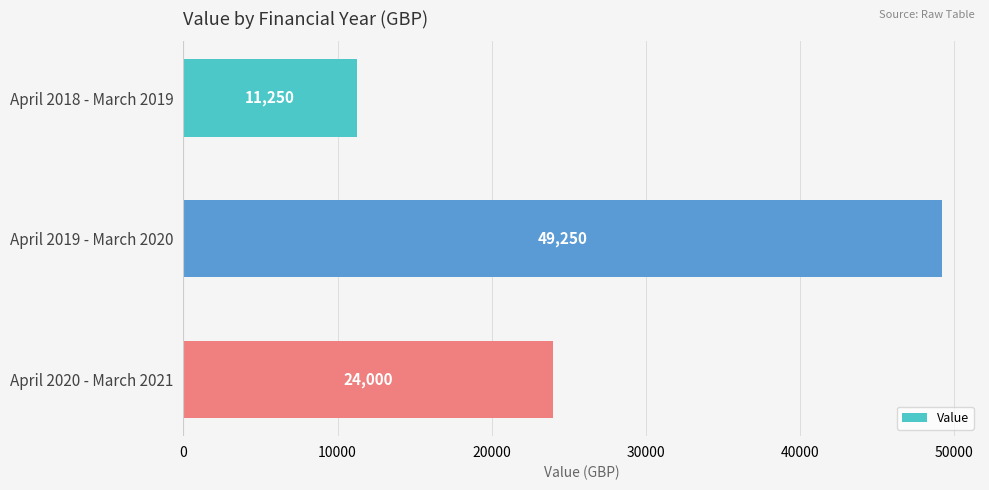

What is the difference between the maximum and minimum values?

38000